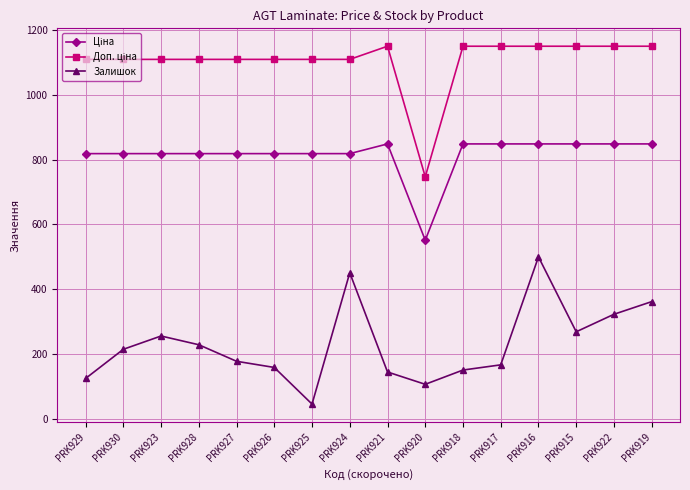

What is the label of the 11th point from the right?

PRK926